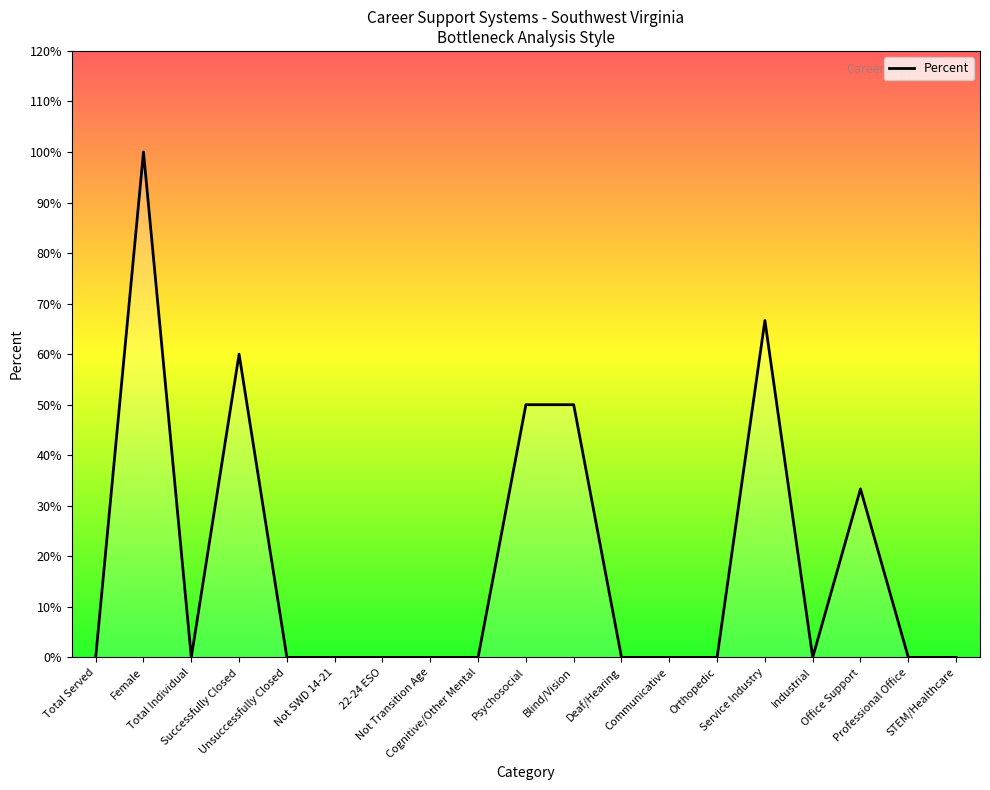

Rank the categories by value from highest to lowest.

Female, Service Industry, Successfully Closed, Psychosocial, Blind/Vision, Office Support, Total Served, Total Individual, Unsuccessfully Closed, Not SWD 14-21, 22-24 ESO, Not Transition Age, Cognitive/Other Mental, Deaf/Hearing, Communicative, Orthopedic, Industrial, Professional Office, STEM/Healthcare